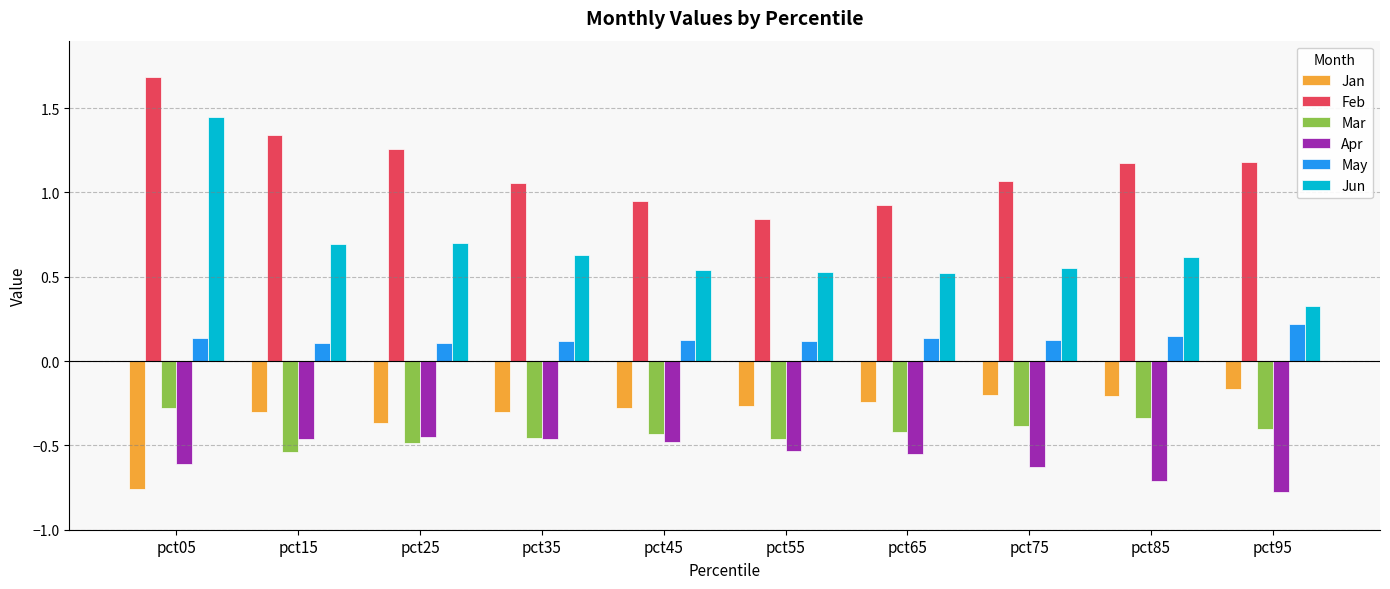

What is the difference between the maximum and minimum values in the Mar series?

0.3